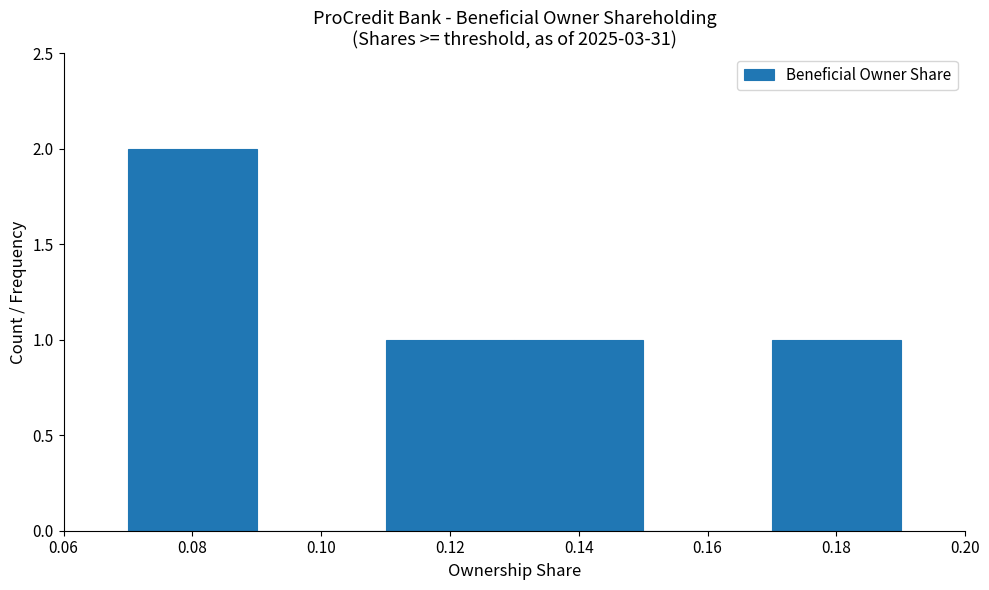

How tall is the bar that spans 0.11 to 0.13 on the x-axis? The values are not printed on the chart, so give them approximately, as read against the axis.

1